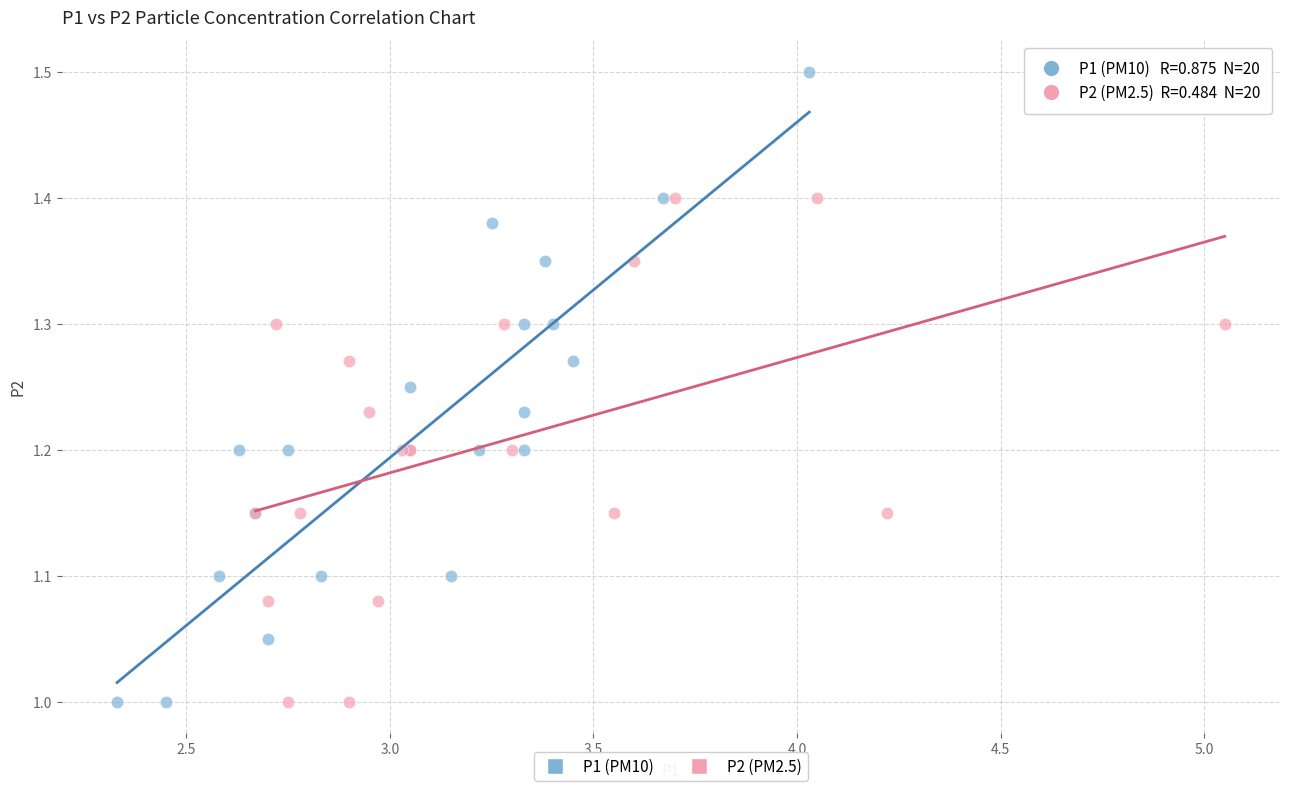

Which series reaches the maximum Y coordinate?

P1 (PM10)